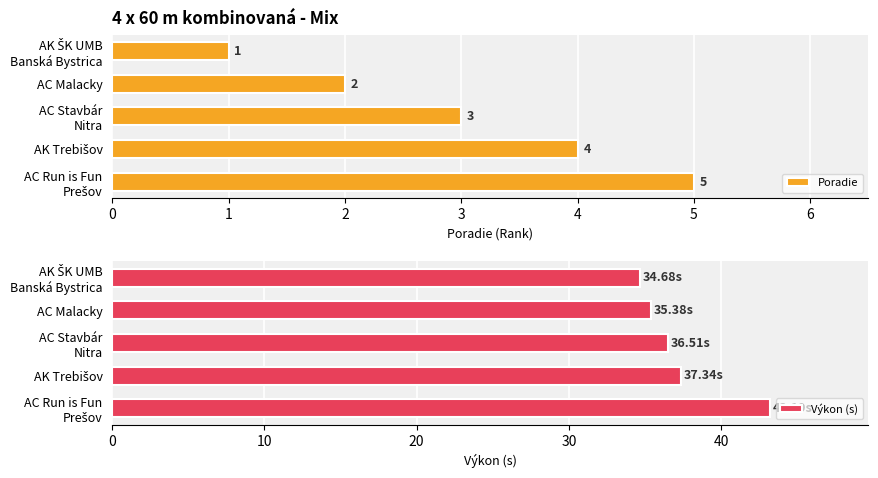

How many Poradie values are between 2 and 4?

3